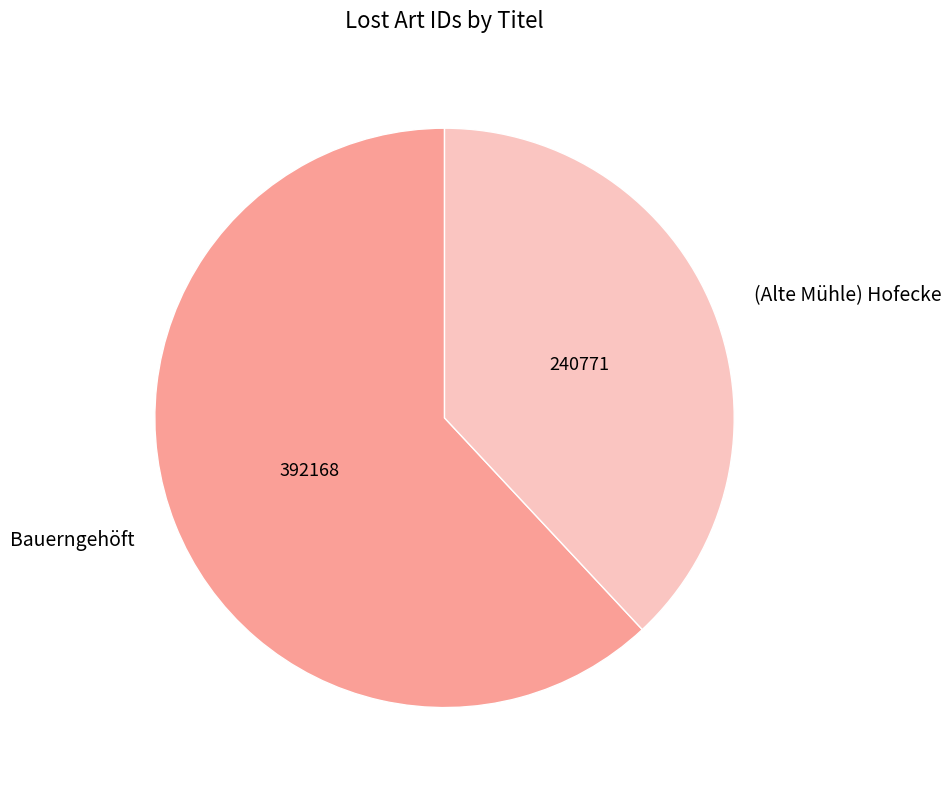

Which slice is the smallest?

(Alte Mühle) Hofecke